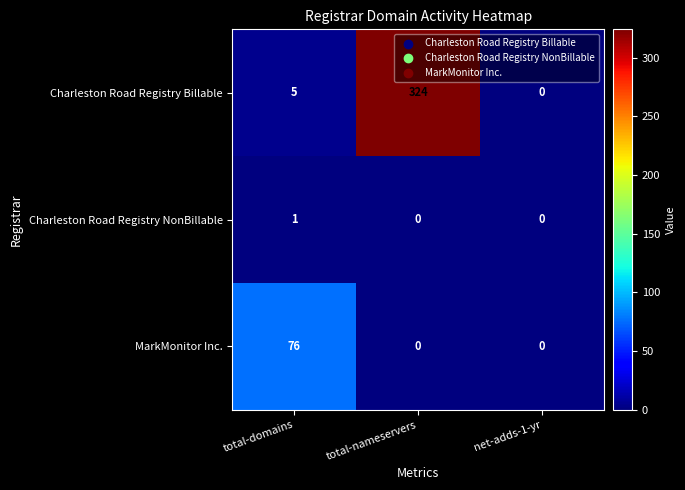

Which category has the highest value across all series?

total-nameservers